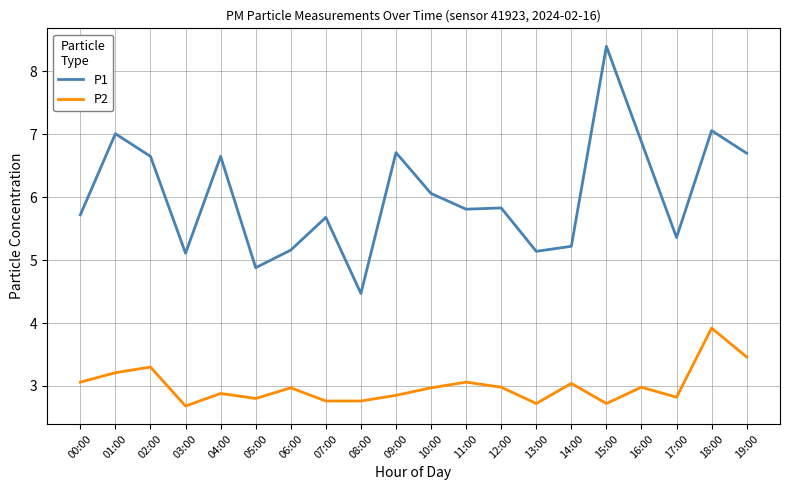

What position from the right is 15:00?

5